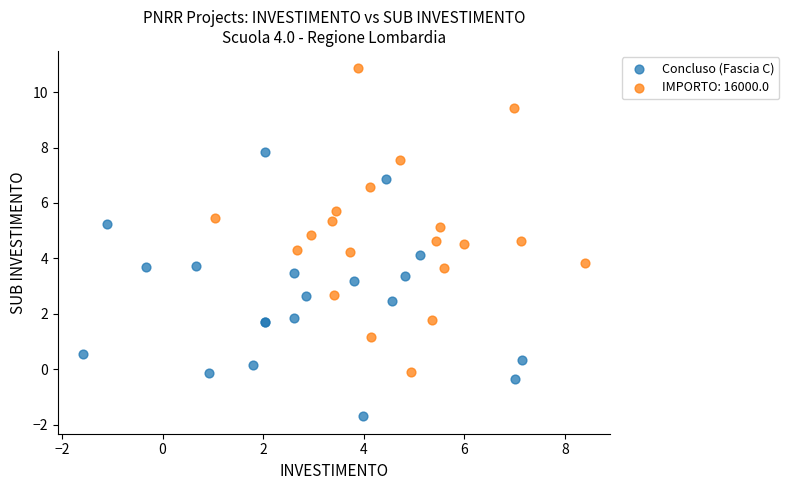

Which series contains the lowest Y value?

Concluso (Fascia C)